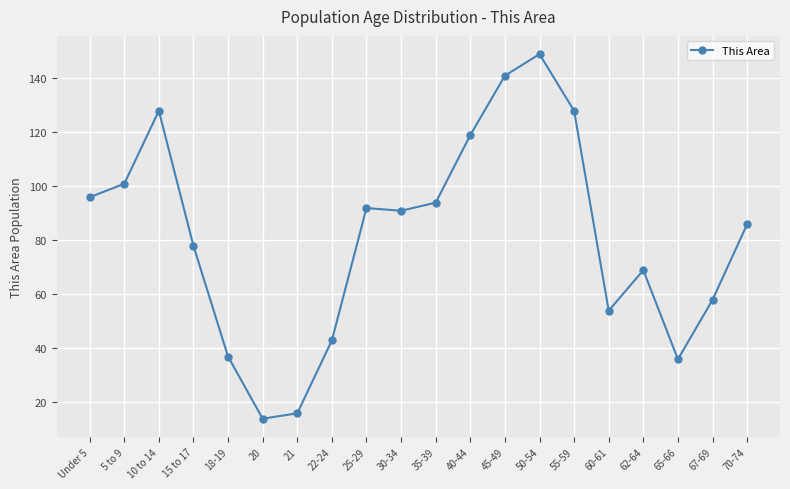

How many categories are shown in the chart?

20